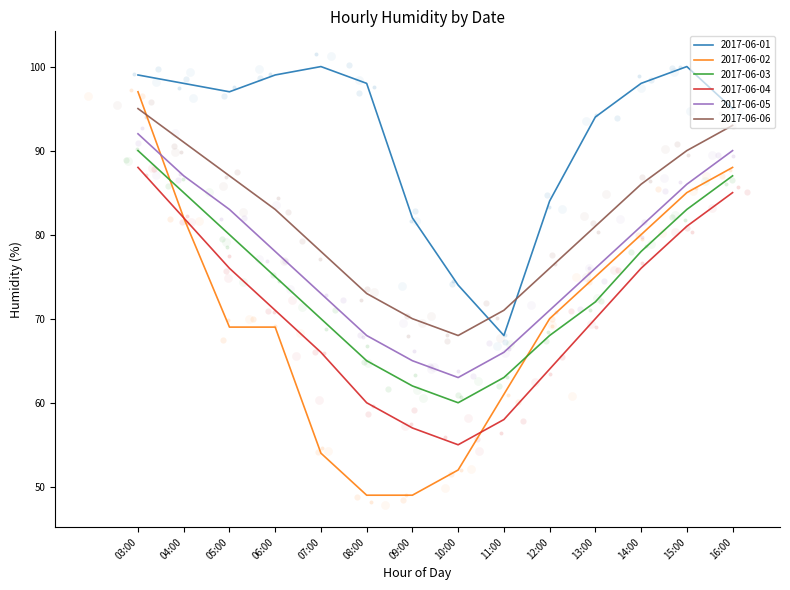

Is the value of 2017-06-05 at 09:00 greater than the value of 2017-06-03 at 08:00?

No